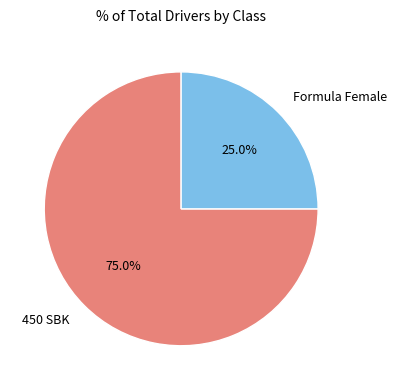

What is the ratio of the value at Formula Female to the value at 450 SBK?

0.3